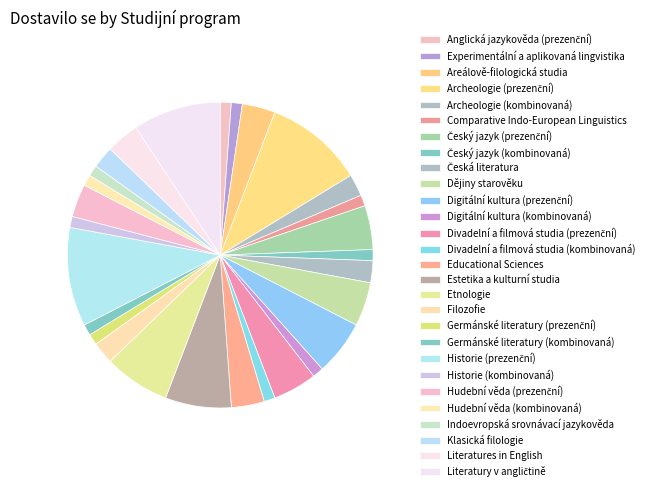

Which has a higher value, Digitální kultura (kombinovaná) or Germánské literatury (prezenční)?

Digitální kultura (kombinovaná)